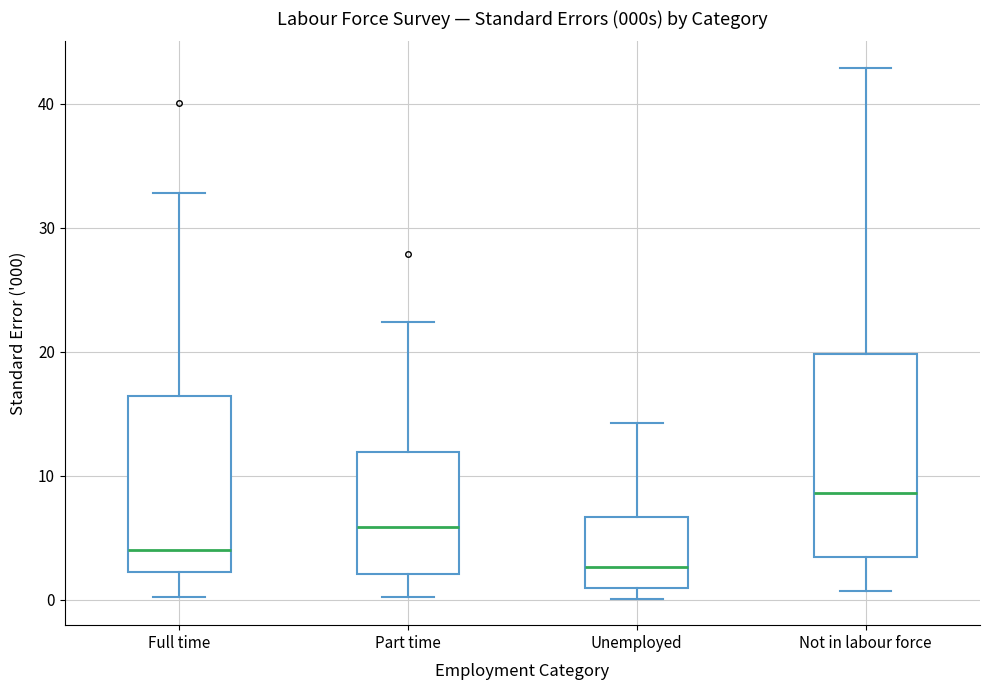

Reading left to right, transcribe this box plot: for each box, give where its median line is, the range the box spans, and where its two whiskers end, as read against the y-axis. The values are not printed on the chart, so give them approximately, as read against the axis.

Full time: median 4, box 2 to 16, whiskers 0 to 33
Part time: median 6, box 2 to 12, whiskers 0 to 22
Unemployed: median 3, box 1 to 7, whiskers 0 to 14
Not in labour force: median 9, box 3 to 20, whiskers 1 to 43